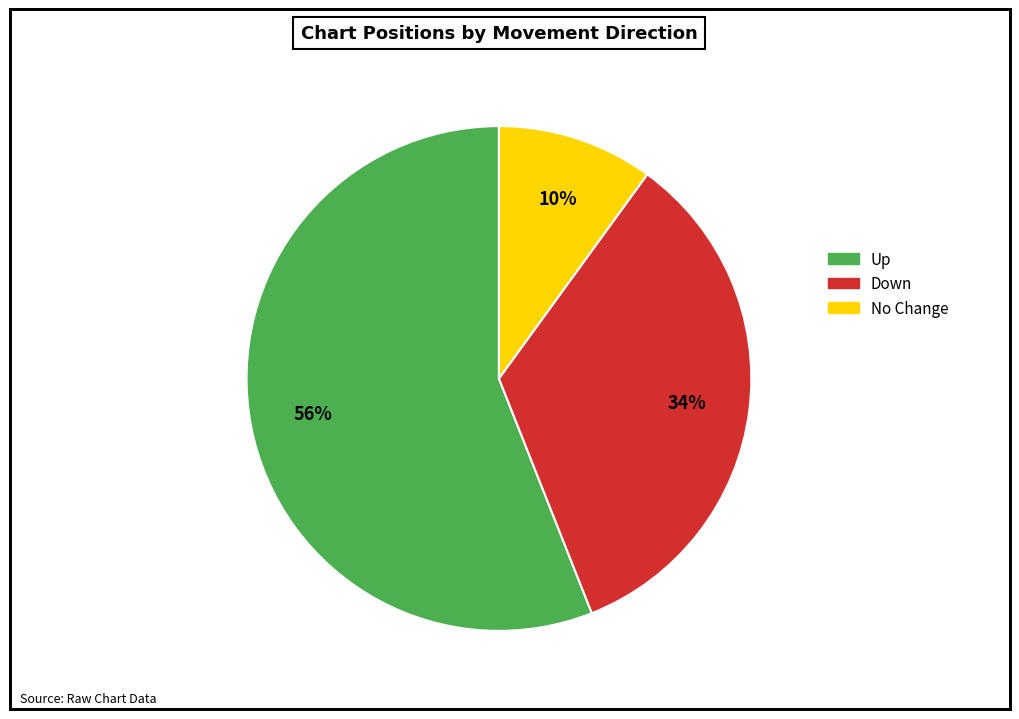

Does any single category account for the majority?

Yes